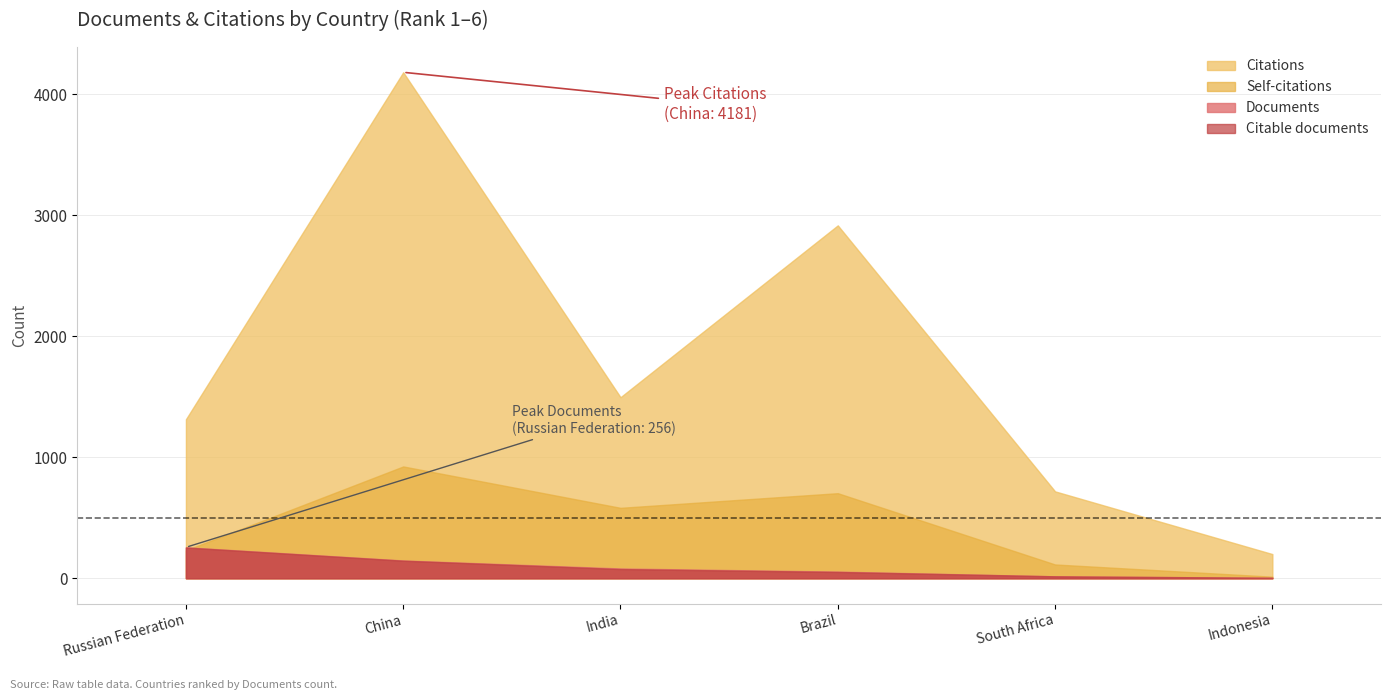

Which series has the widest spread of values?

Citations